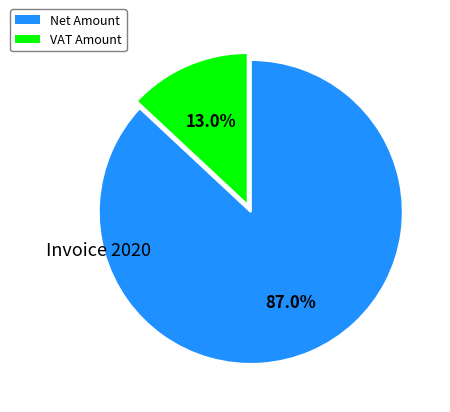

How many segments does this pie chart have?

2